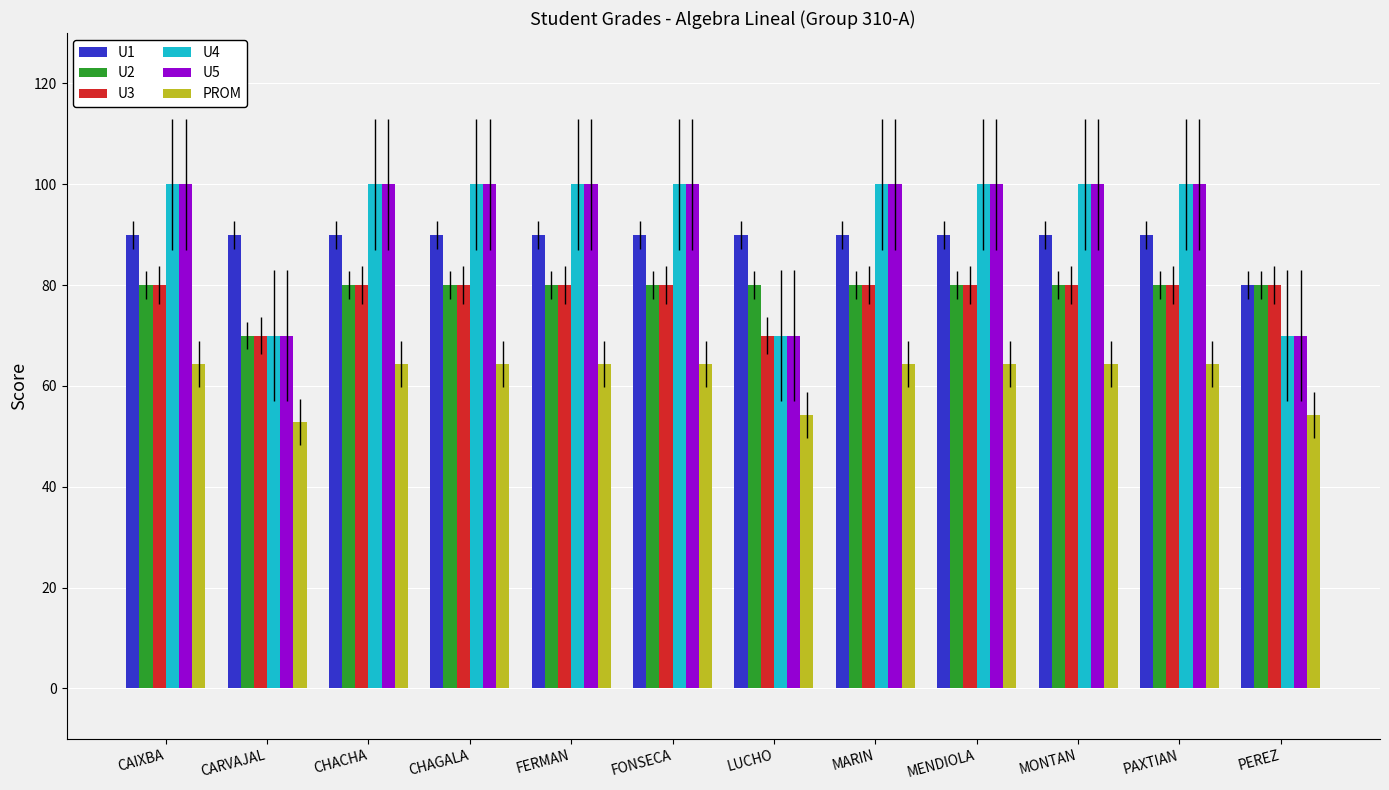

What is the highest value of the U5 series?

100.0